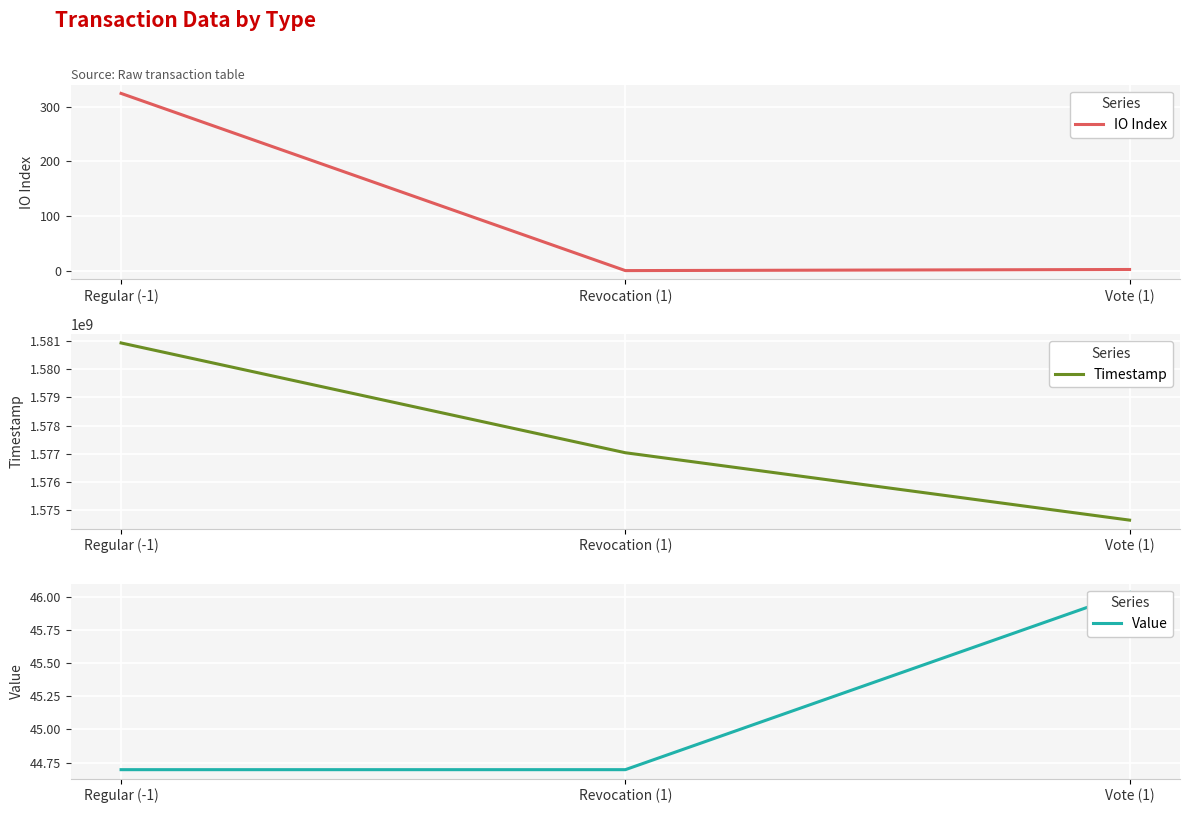

The Value series shows 75.6 at Vote (1). True or false?

False